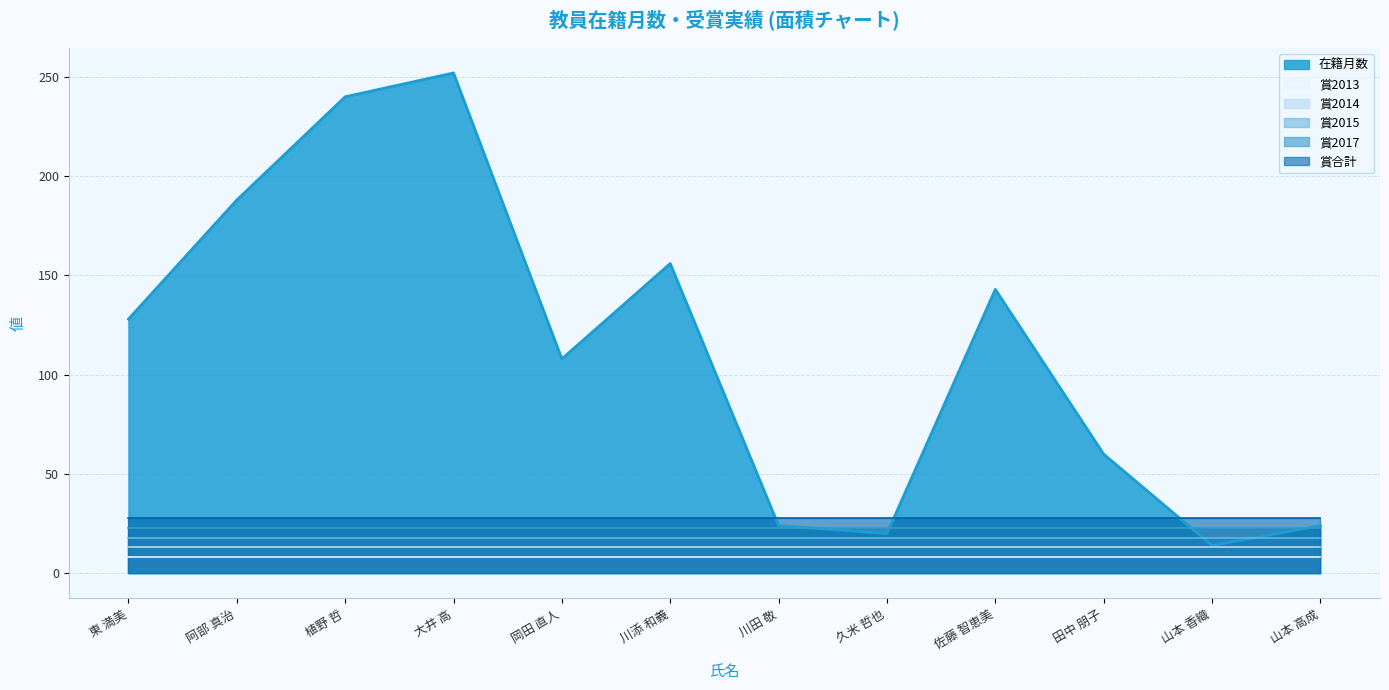

True or false: 在籍月数 and 賞2013 intersect in this chart.

False